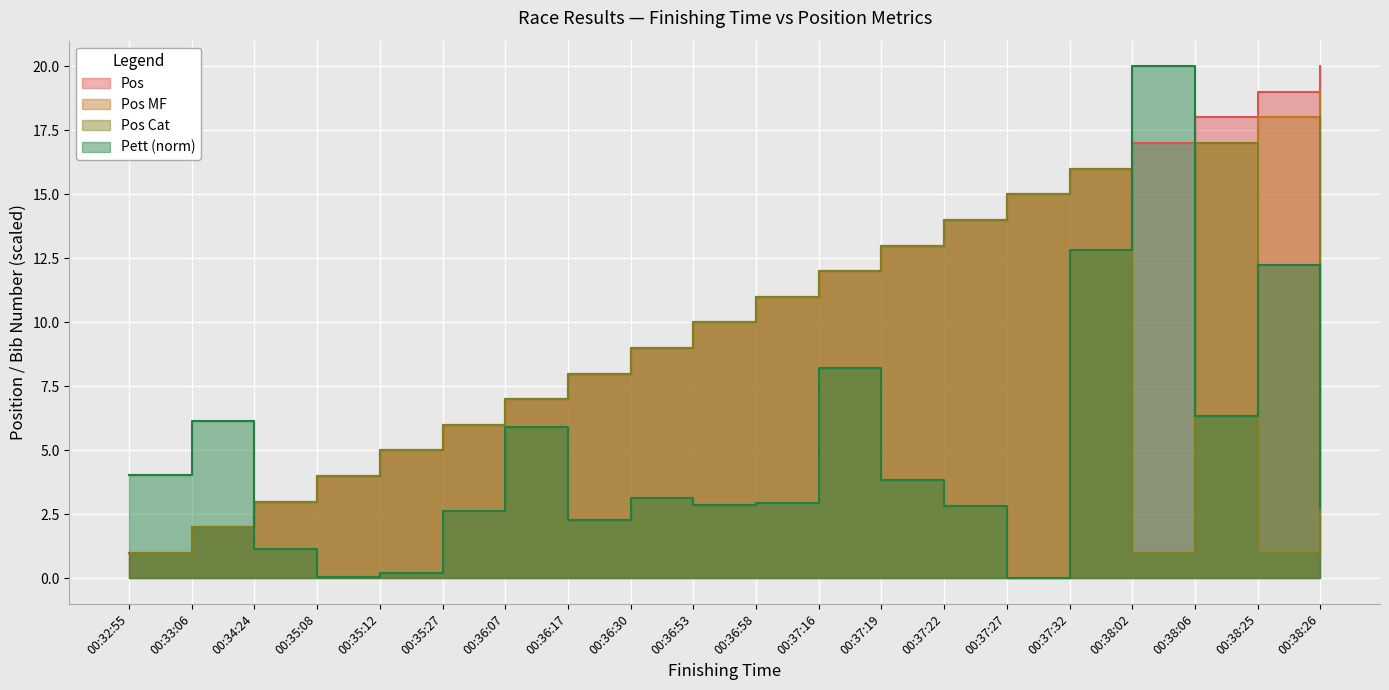

List the labels in order of Pett value, smallest first.

00:37:27, 00:35:08, 00:35:12, 00:34:24, 00:36:17, 00:35:27, 00:38:26, 00:37:22, 00:36:53, 00:36:58, 00:36:30, 00:37:19, 00:32:55, 00:36:07, 00:33:06, 00:38:06, 00:37:16, 00:38:25, 00:37:32, 00:38:02